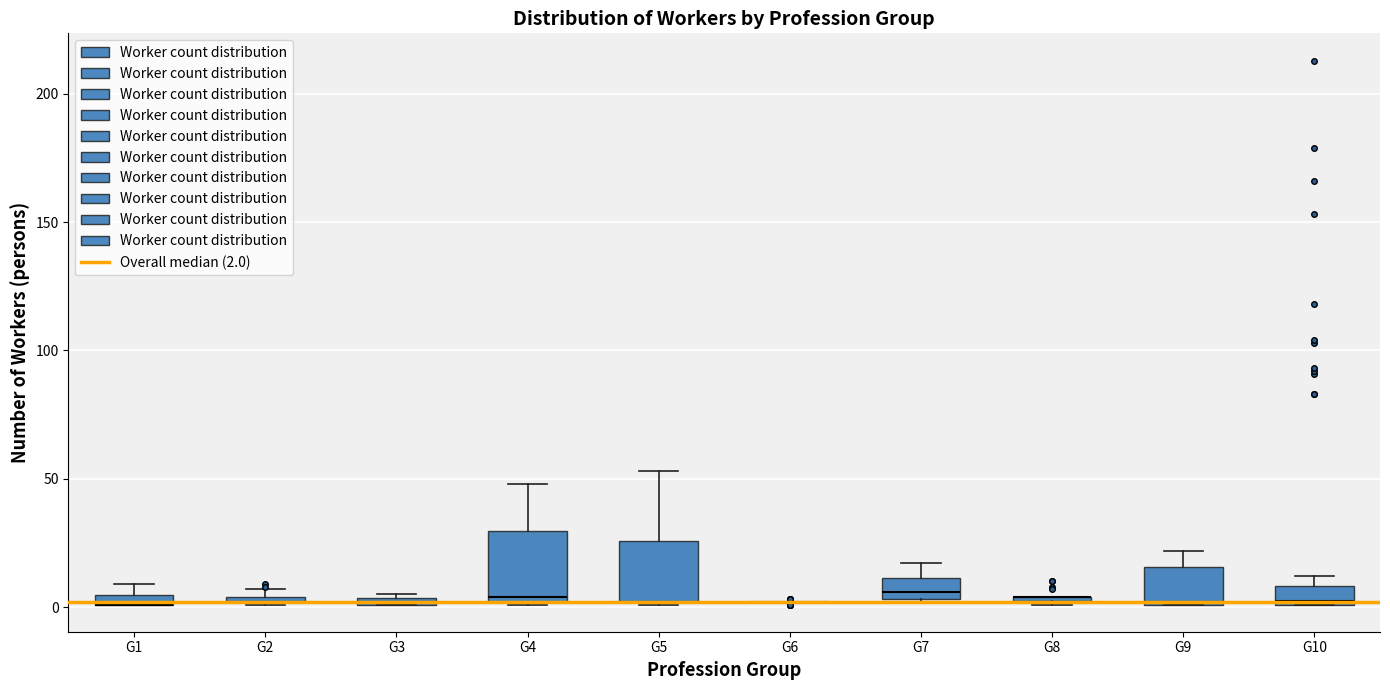

Where is the lower edge of the box for G7 on the y-axis? The values are not printed on the chart, so give them approximately, as read against the axis.

5